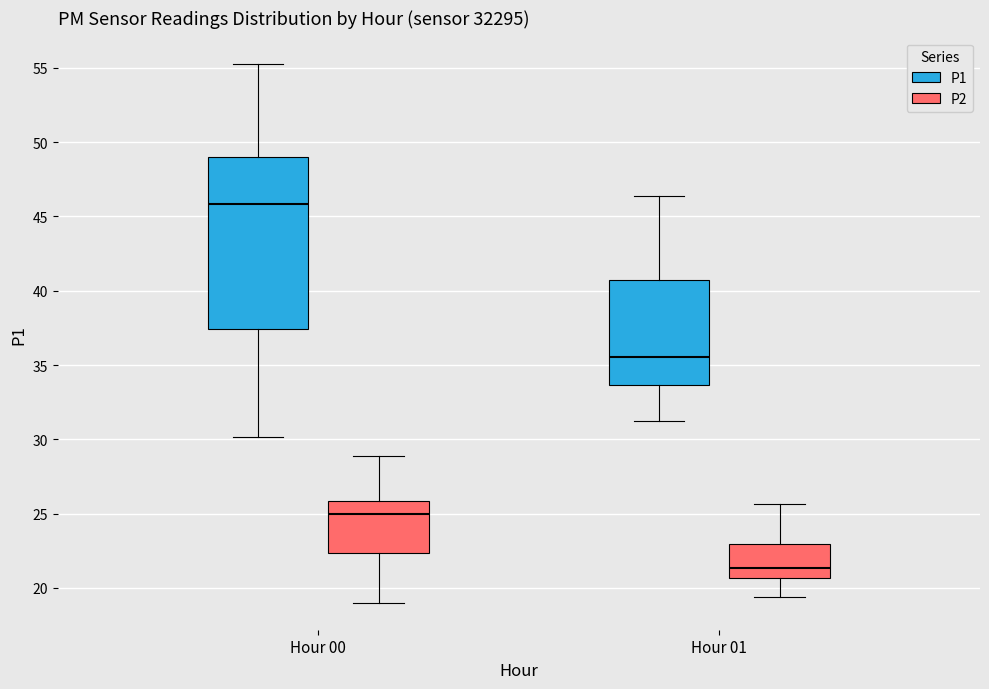

Which box is the tallest, from its lower edge to its upper edge?

Hour 00 (P1)